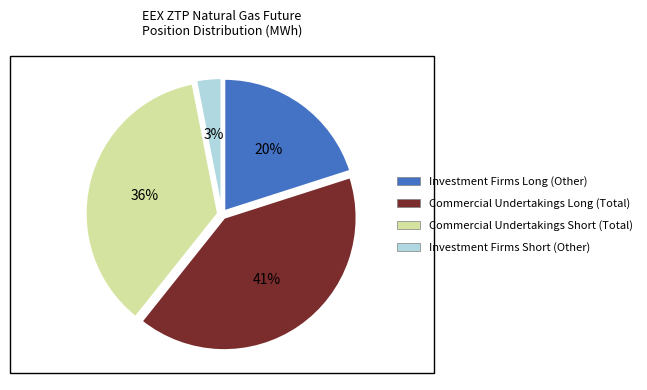

Is the sum of Investment Firms Short (Other) and Commercial Undertakings Short (Total) greater than half?

No